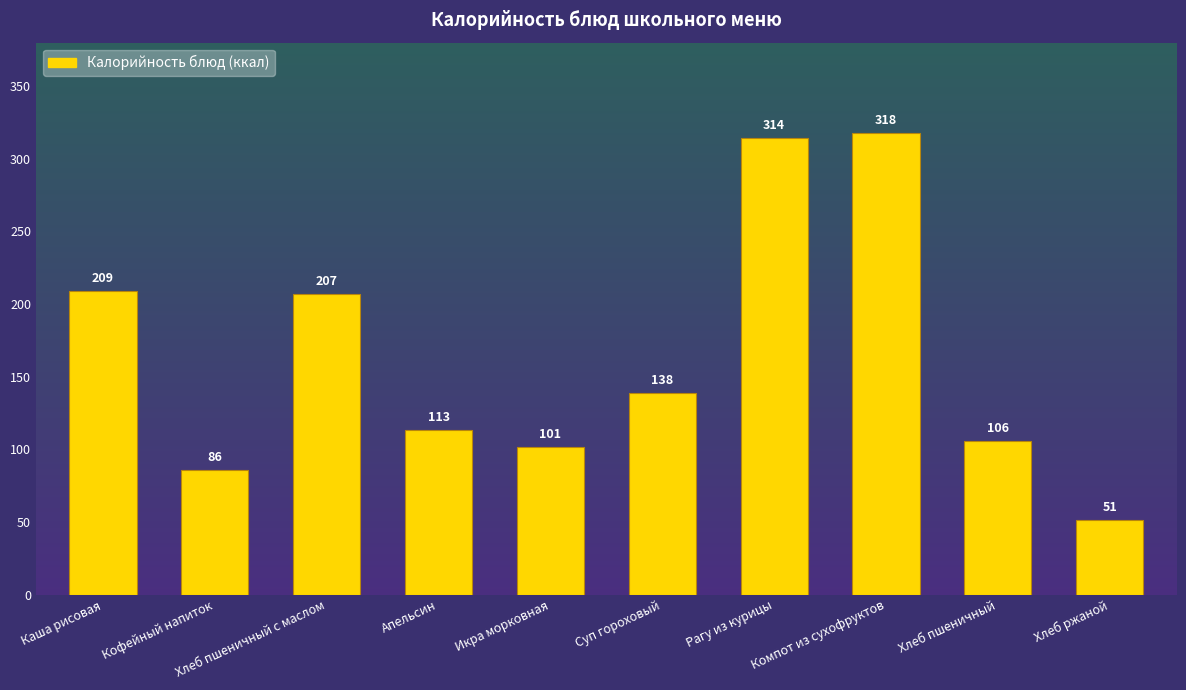

What value does the data have at Хлеб пшеничный?

106.0